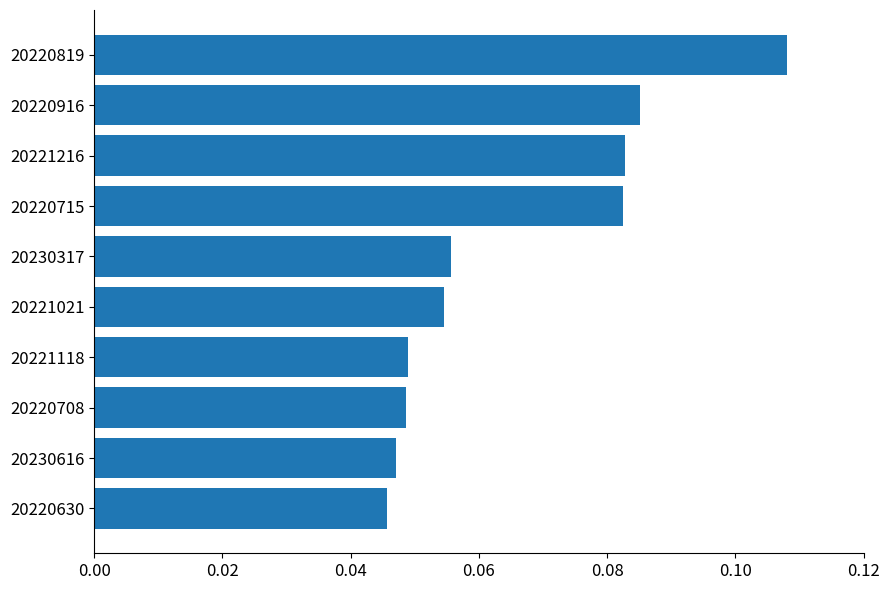

What is the label of the 1st bar from the bottom?

20220630